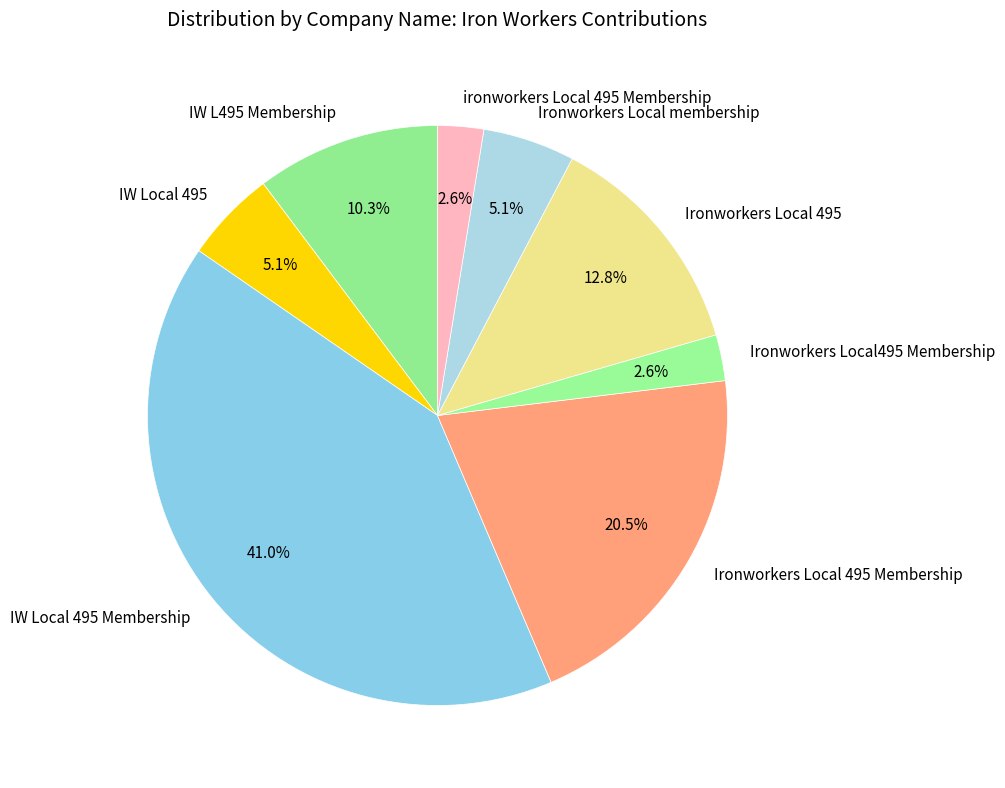

Does Ironworkers Local495 Membership account for over 50% of the chart?

No